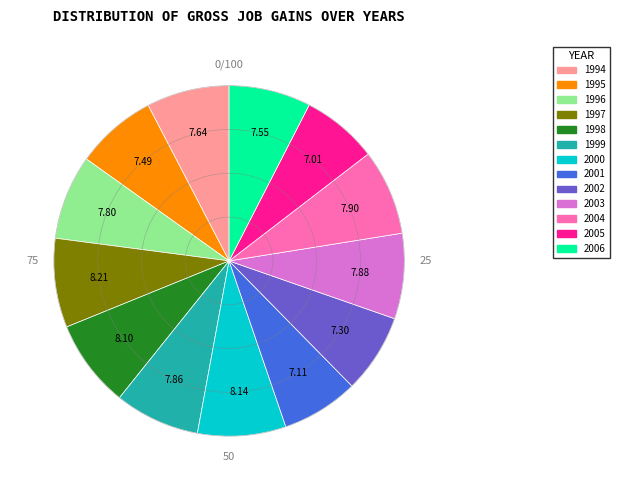

Approximately how many times larger is the value at 1995 compared to 2004?

0.9